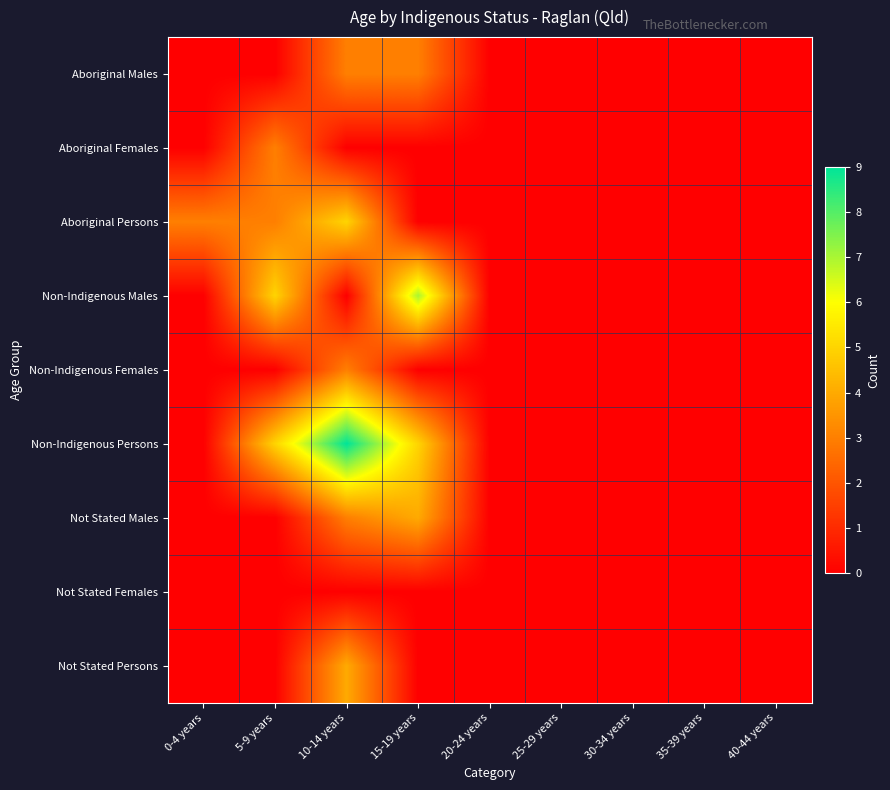

Reading left to right, list all the values displayed in this chart.

Aboriginal Males: 0-4 years=0	5-9 years=0	10-14 years=3	15-19 years=3	20-24 years=0	25-29 years=0	30-34 years=0	35-39 years=0	40-44 years=0
Aboriginal Females: 0-4 years=0	5-9 years=3	10-14 years=0	15-19 years=0	20-24 years=0	25-29 years=0	30-34 years=0	35-39 years=0	40-44 years=0
Aboriginal Persons: 0-4 years=3	5-9 years=3	10-14 years=5	15-19 years=0	20-24 years=0	25-29 years=0	30-34 years=0	35-39 years=0	40-44 years=0
Non-Indigenous Males: 0-4 years=0	5-9 years=5	10-14 years=0	15-19 years=7	20-24 years=0	25-29 years=0	30-34 years=0	35-39 years=0	40-44 years=0
Non-Indigenous Females: 0-4 years=0	5-9 years=0	10-14 years=3	15-19 years=0	20-24 years=0	25-29 years=0	30-34 years=0	35-39 years=0	40-44 years=0
Non-Indigenous Persons: 0-4 years=0	5-9 years=5	10-14 years=9	15-19 years=5	20-24 years=0	25-29 years=0	30-34 years=0	35-39 years=0	40-44 years=0
Not Stated Males: 0-4 years=0	5-9 years=0	10-14 years=3	15-19 years=4	20-24 years=0	25-29 years=0	30-34 years=0	35-39 years=0	40-44 years=0
Not Stated Females: 0-4 years=0	5-9 years=0	10-14 years=0	15-19 years=0	20-24 years=0	25-29 years=0	30-34 years=0	35-39 years=0	40-44 years=0
Not Stated Persons: 0-4 years=0	5-9 years=0	10-14 years=4	15-19 years=0	20-24 years=0	25-29 years=0	30-34 years=0	35-39 years=0	40-44 years=0